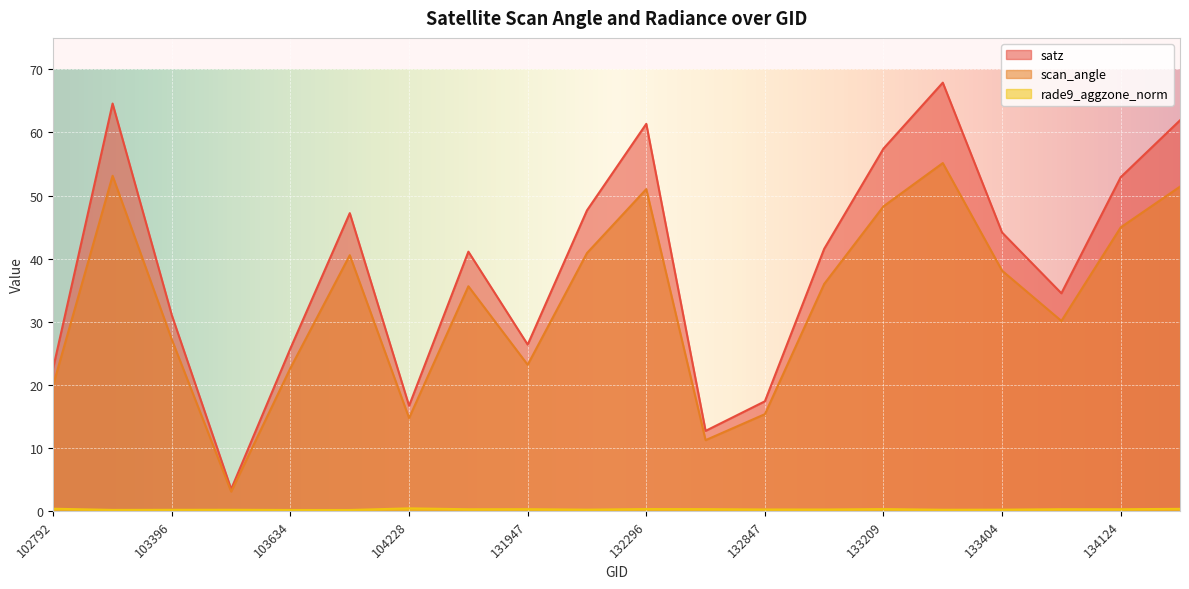

Between 103634 and 104346, which is larger?

104346